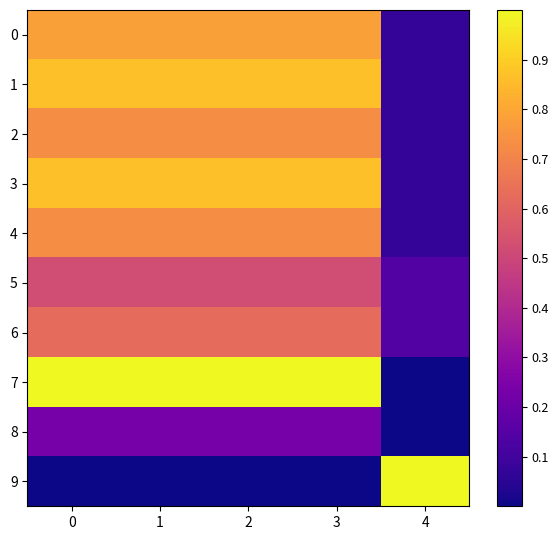

Which series has the widest spread of values?

7